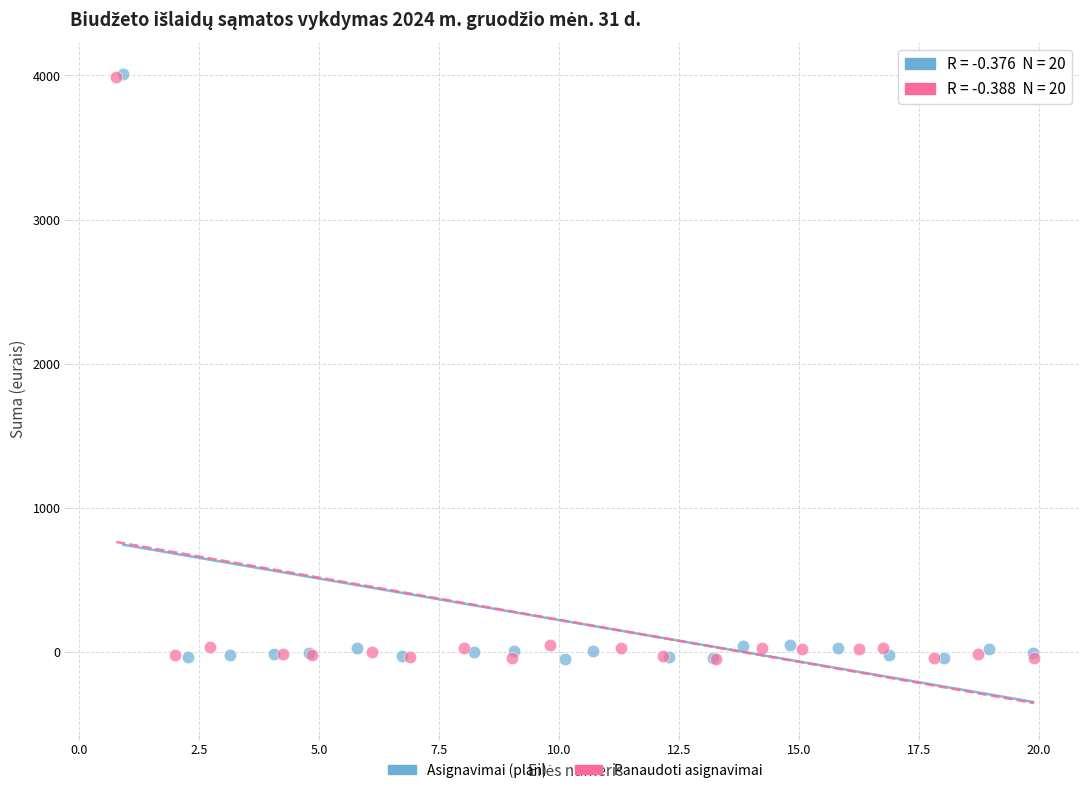

Which series has the largest Y range (max minus min)?

Asignavimai (plan)